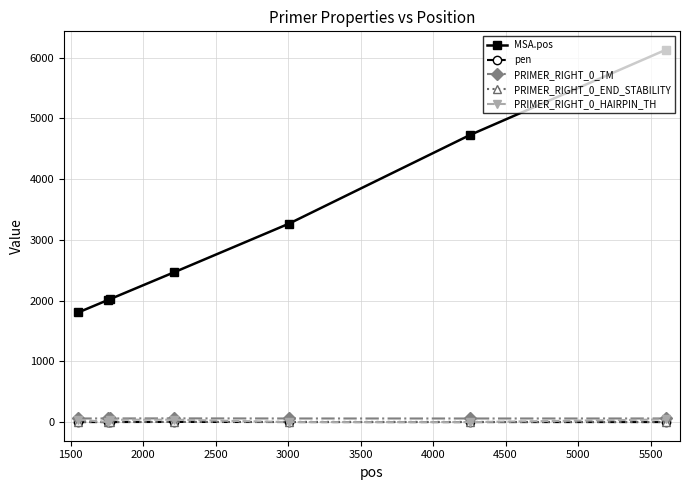

What are all the series names shown in the legend?

MSA.pos, pen, PRIMER_RIGHT_0_TM, PRIMER_RIGHT_0_END_STABILITY, PRIMER_RIGHT_0_HAIRPIN_TH